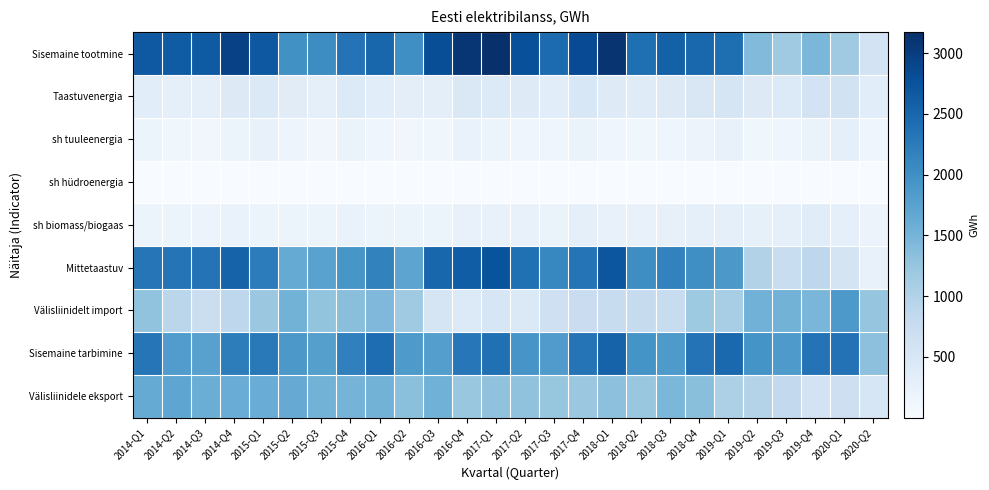

At how many categories does at least one series exceed 2453?

15